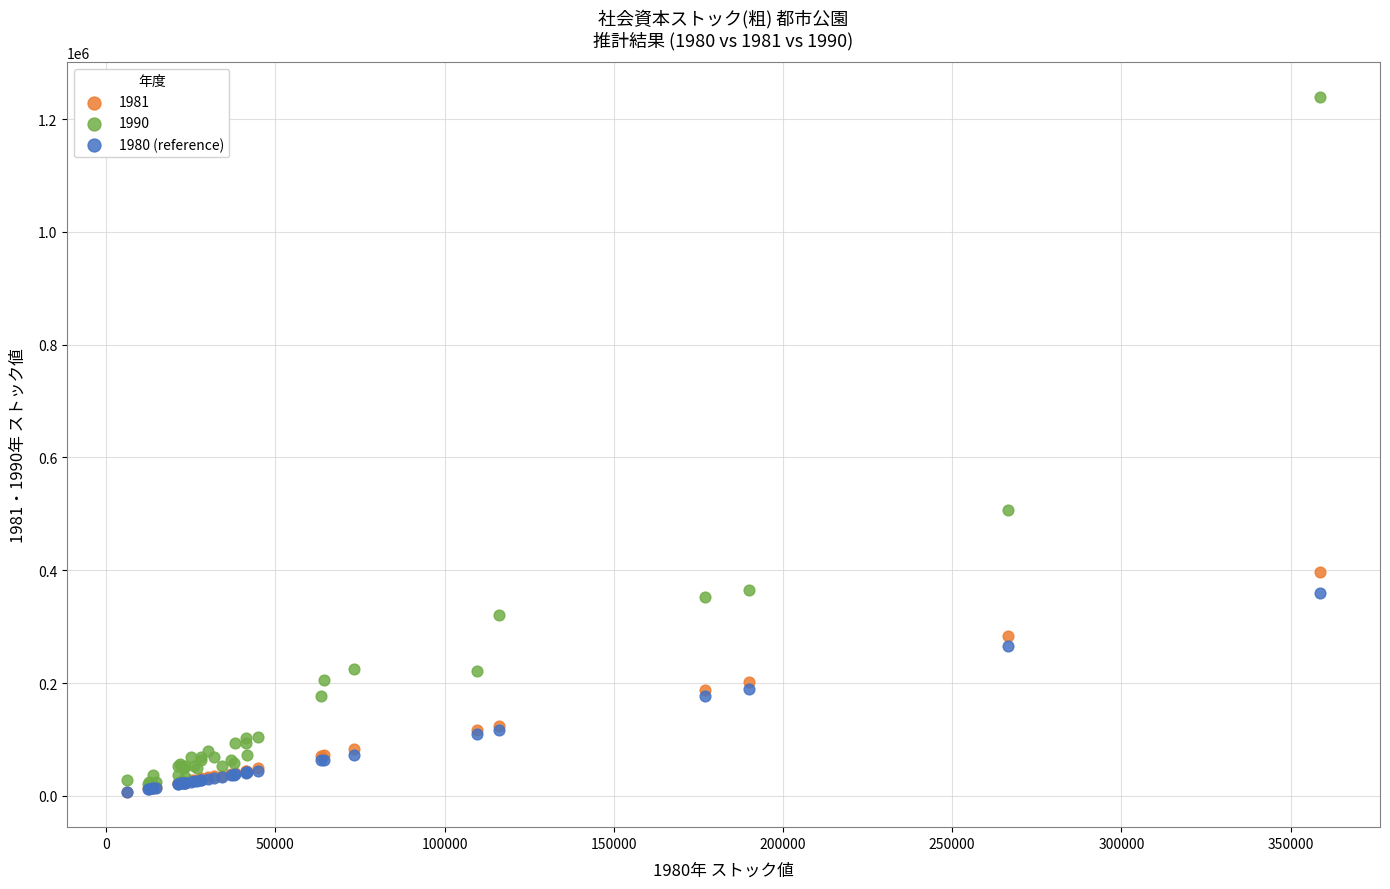

What are all the series names shown in the legend?

1981, 1990, 1980 (reference)